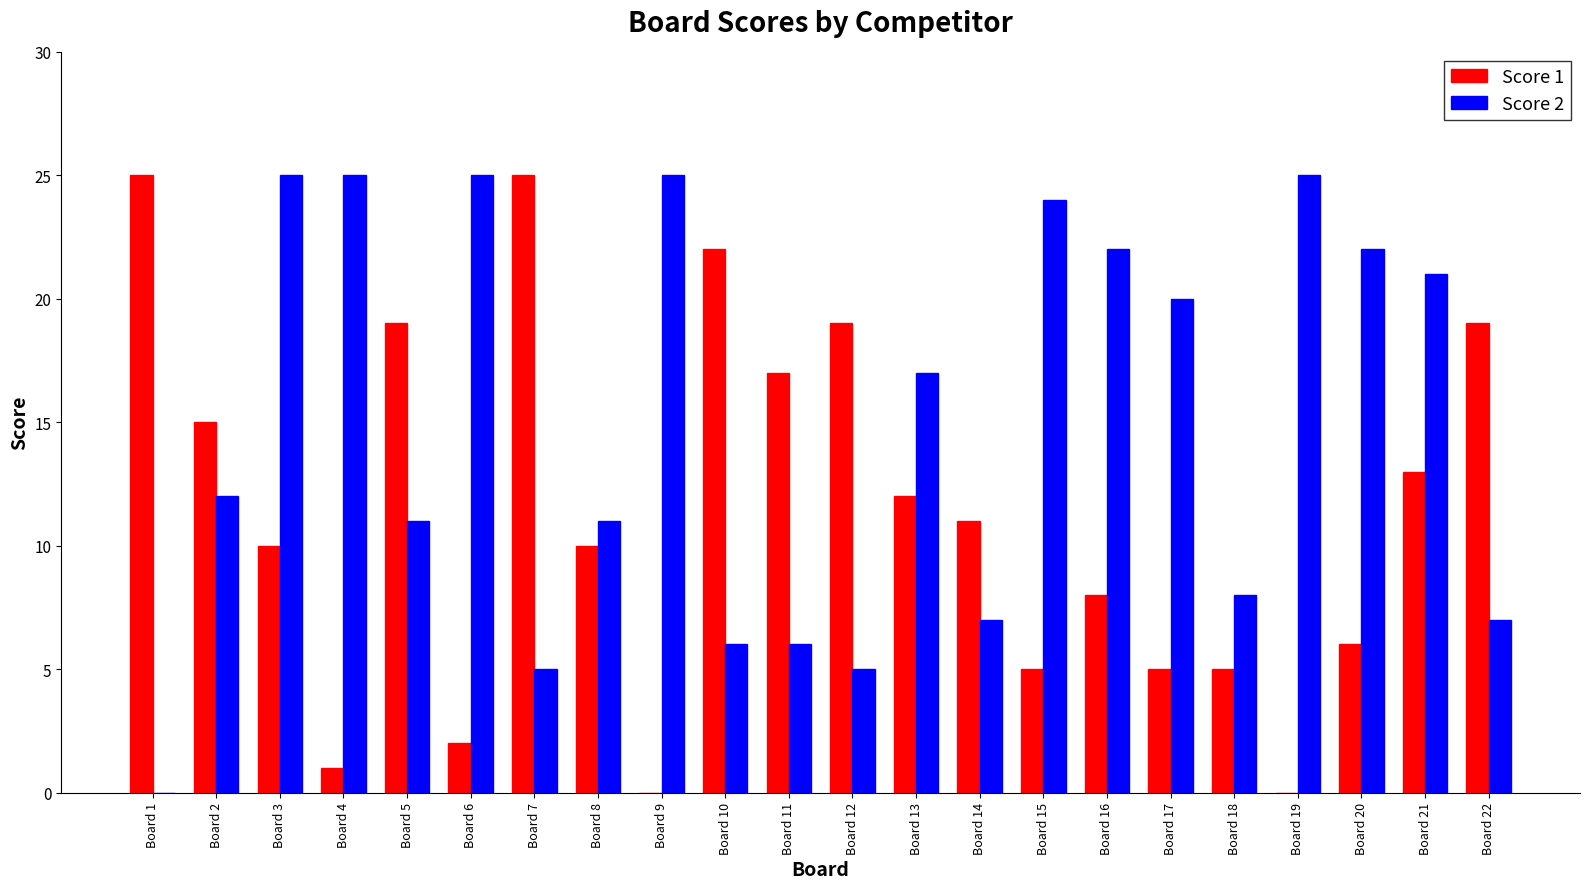

How many series are shown in this chart?

2